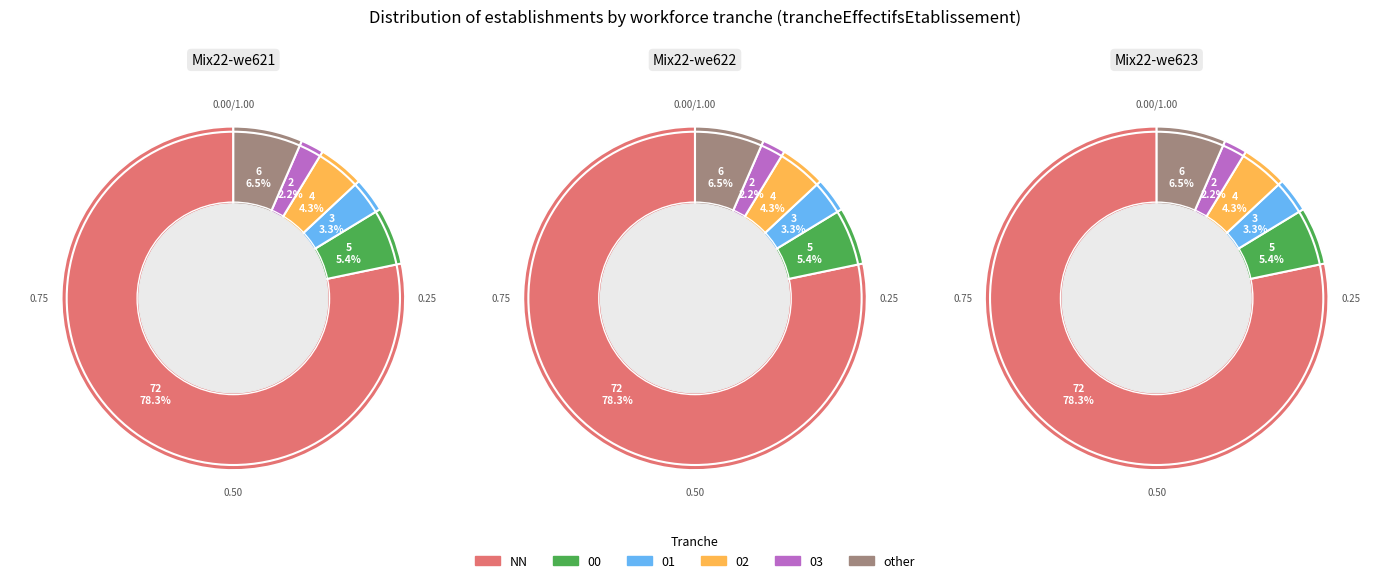

How many segments does this pie chart have?

6